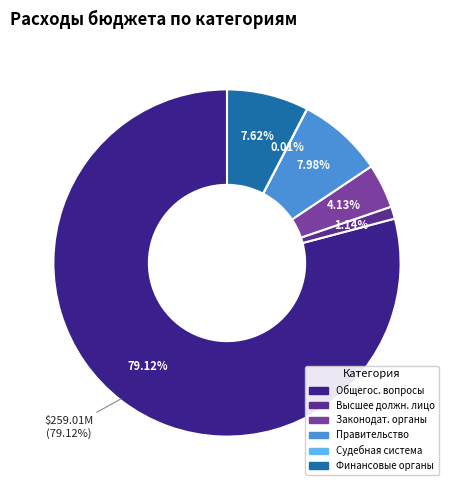

What is the smallest slice in the pie chart?

Судебная система